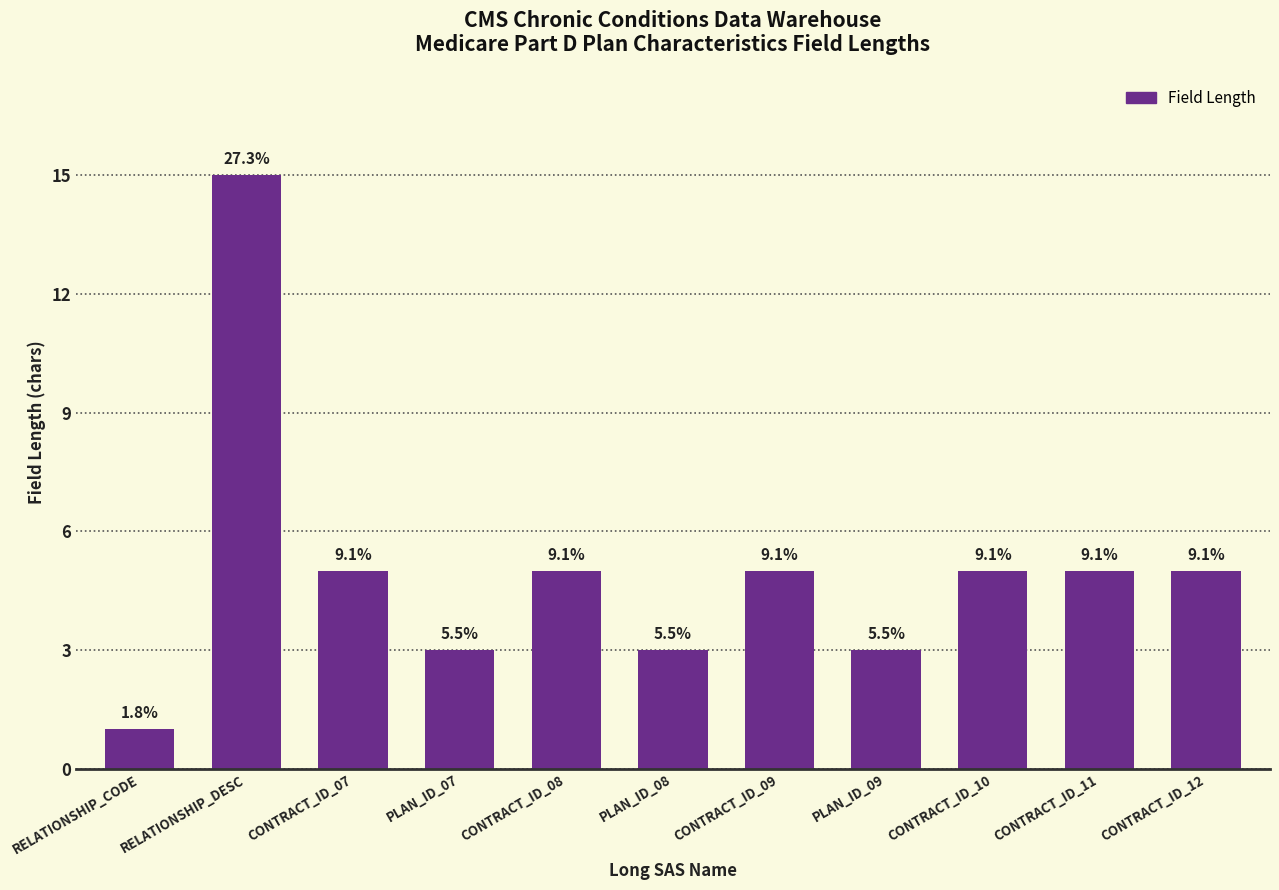

Approximately how many times larger is the value at CONTRACT_ID_08 compared to PLAN_ID_09?

1.7